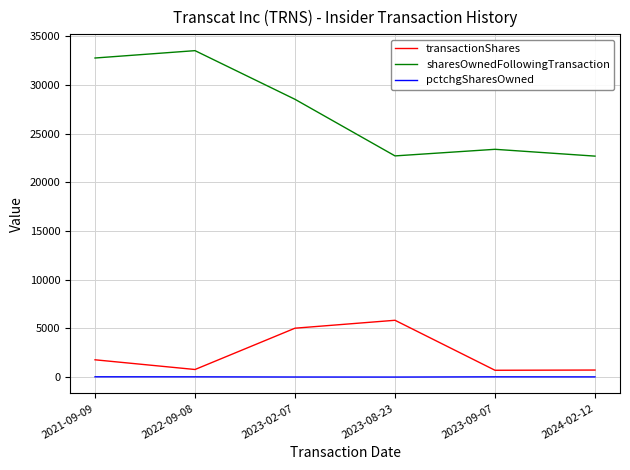

Count the number of categories in the chart.

6